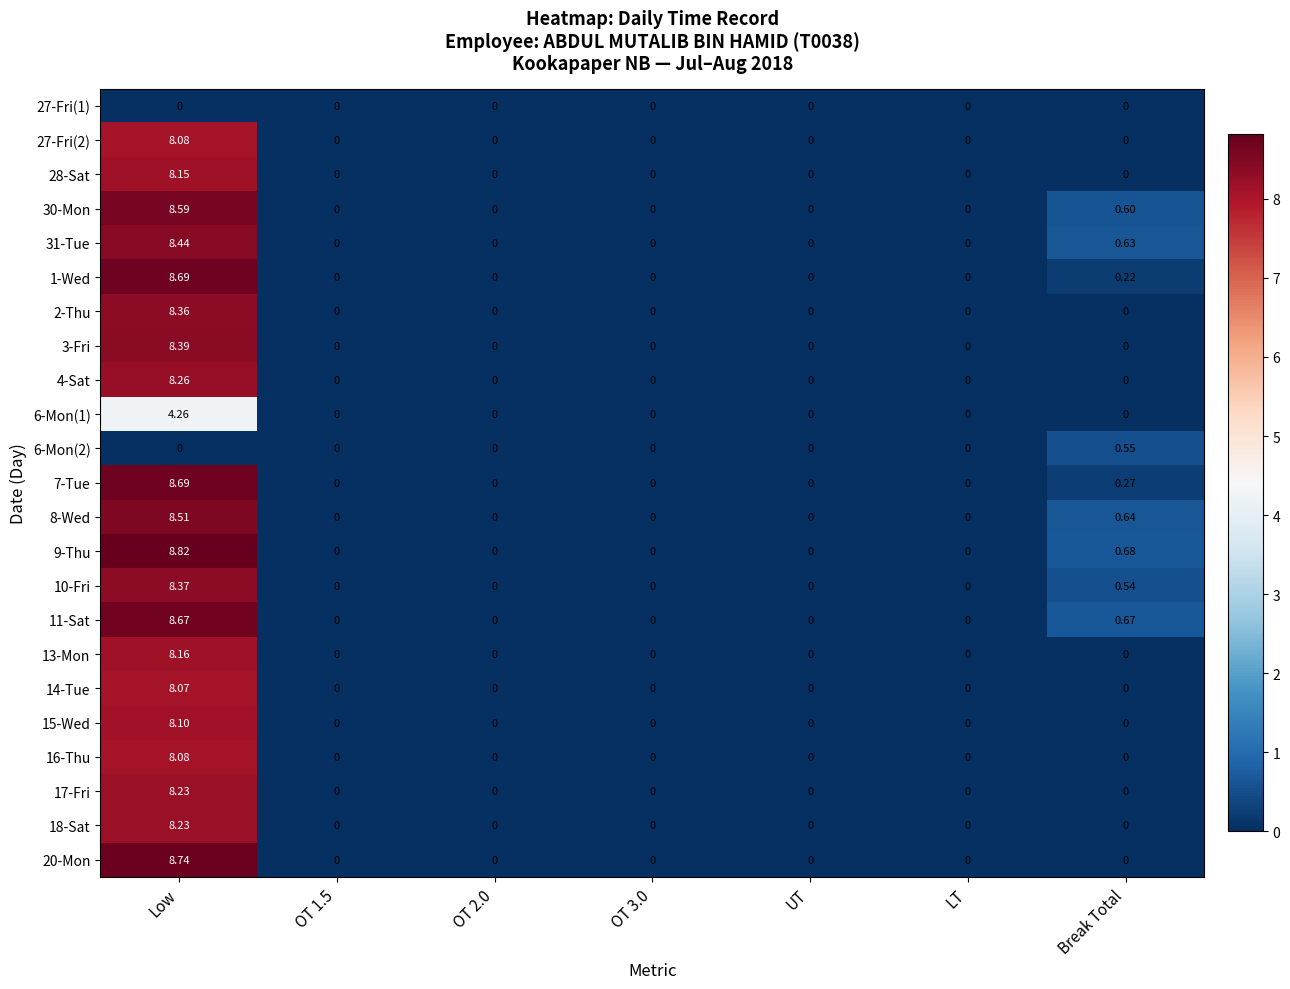

Which category has the highest value in the 14-Tue series?

Low